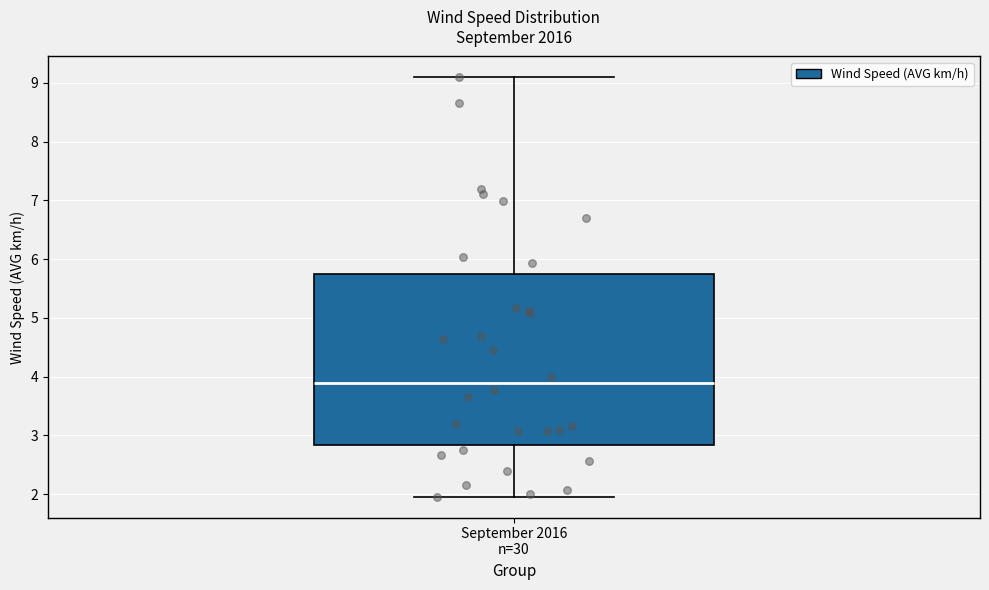

Read this box plot against the y-axis: the position of the median line, the range covered by the box, and the ends of both whiskers. The values are not printed on the chart, so give them approximately, as read against the axis.

median 3.9, box 2.8 to 5.7, whiskers 2.0 to 9.1